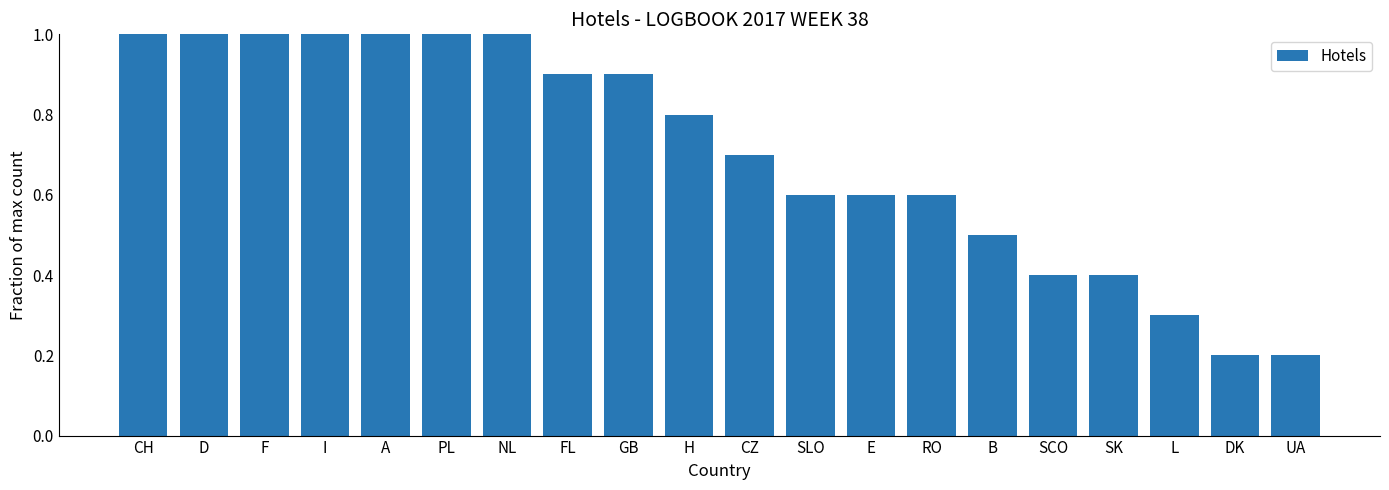

How many bars are there in total?

20